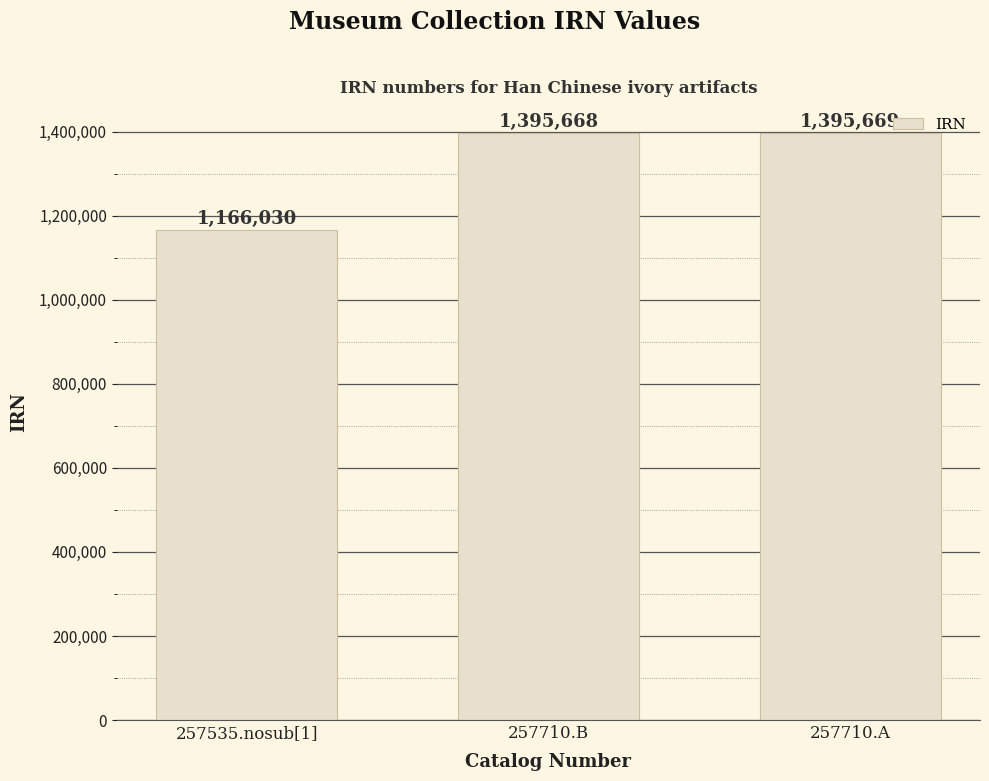

Rank the categories by value from highest to lowest.

257710.A, 257710.B, 257535.nosub[1]